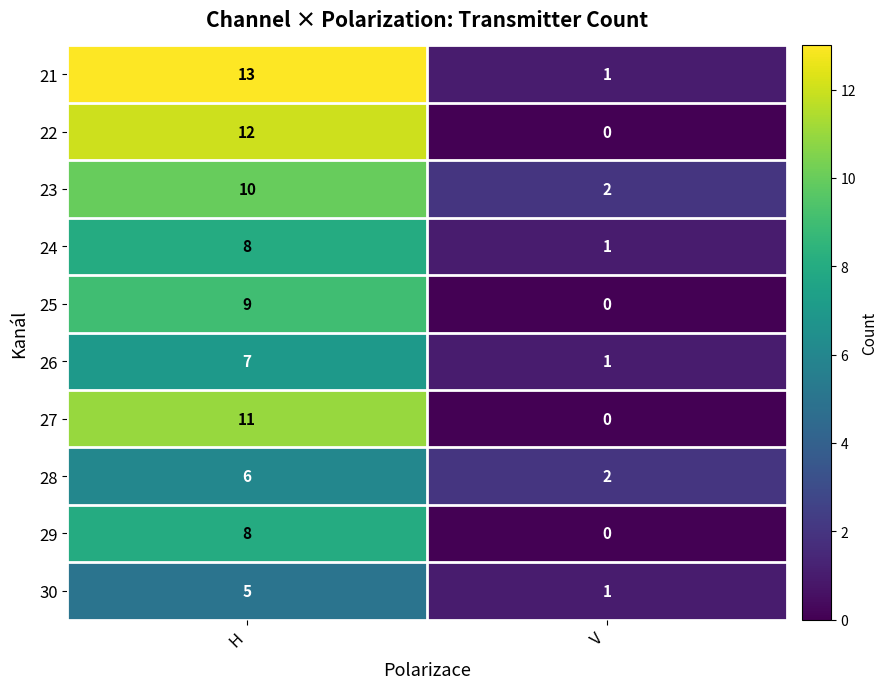

The value of 26 at H is 9. True or false?

False